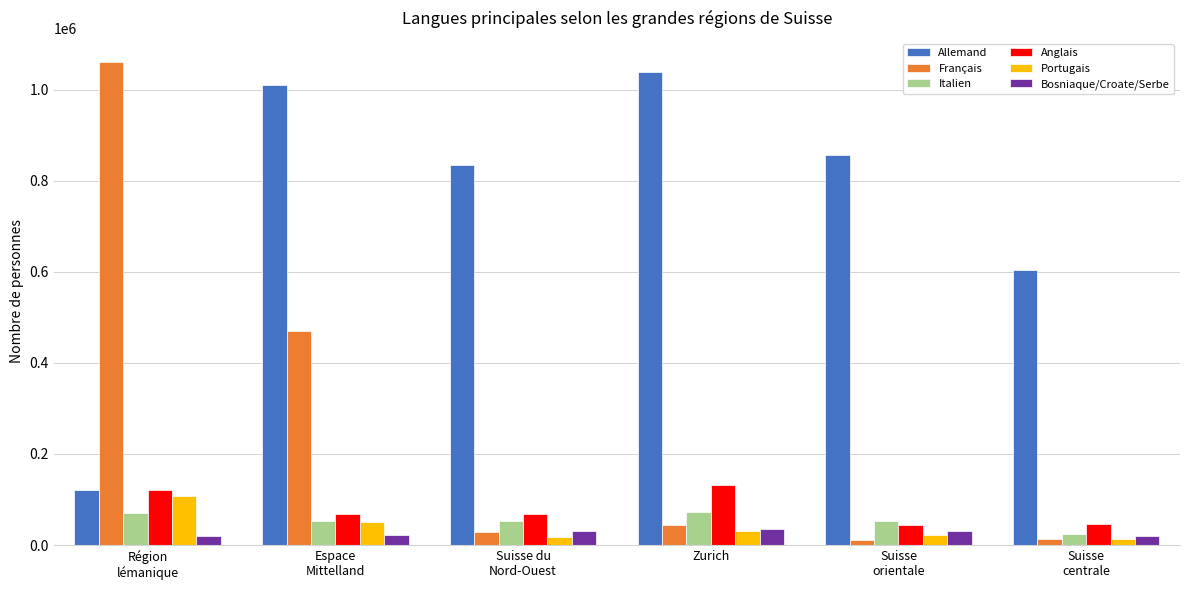

What is the total value across all series at Zurich?

1352702.4